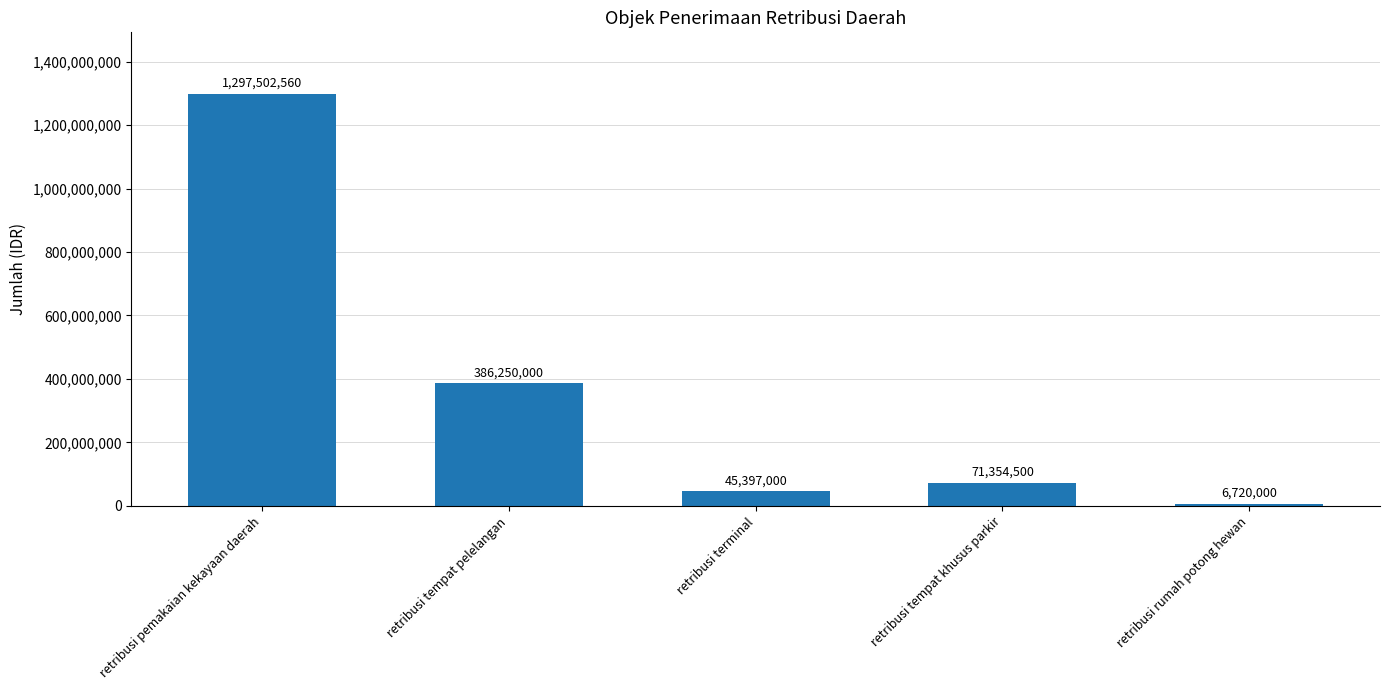

True or false: the data shows 1712441616 at retribusi pemakaian kekayaan daerah.

False